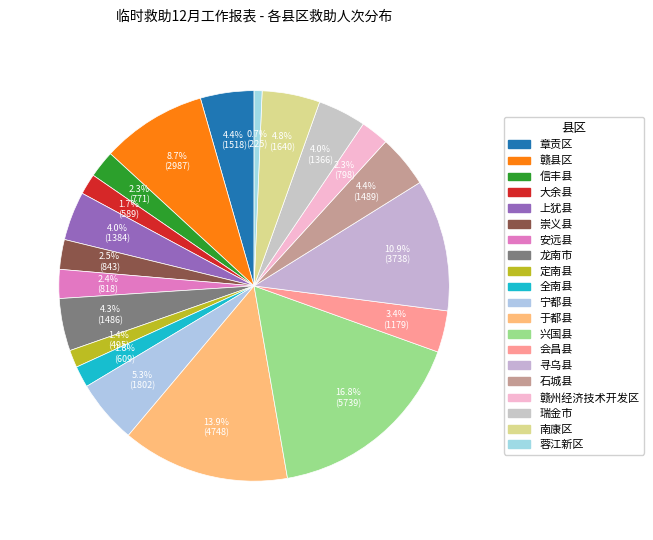

To the nearest percent, what is the difference between the 石城县 and 赣州经济技术开发区 slice percentages?

2%